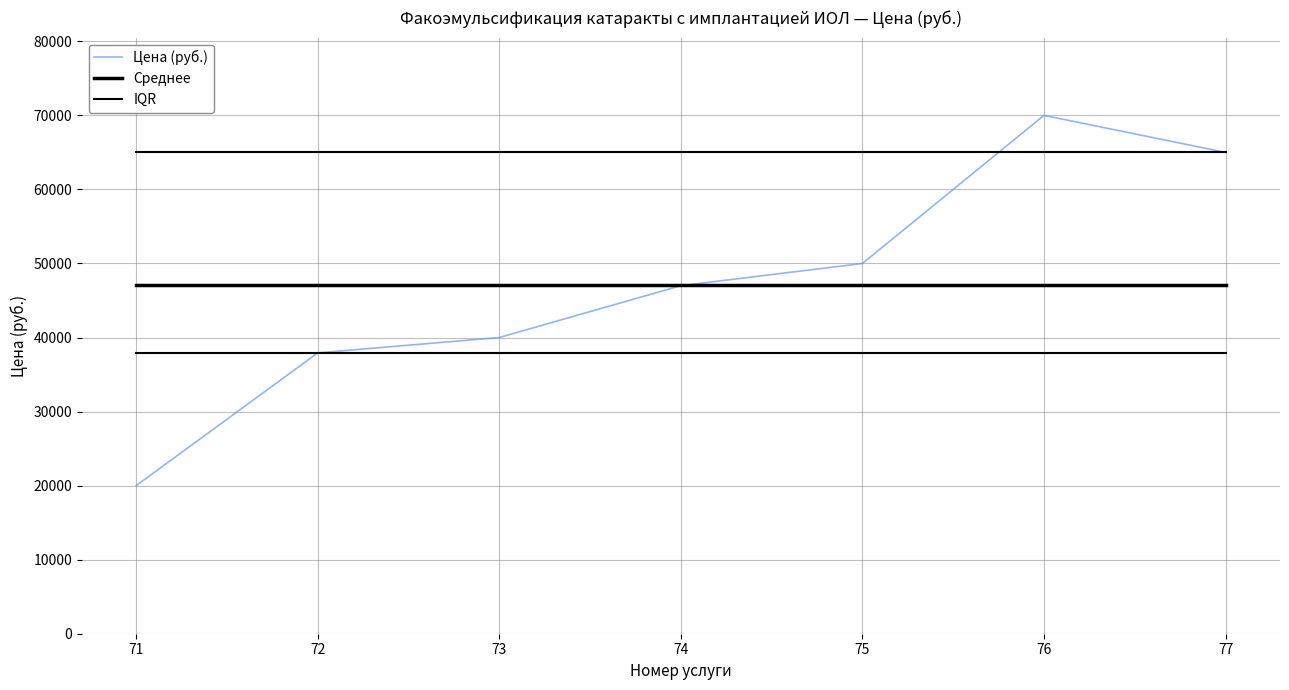

True or false: Цена (руб.) has more than 1 interior local peaks.

False